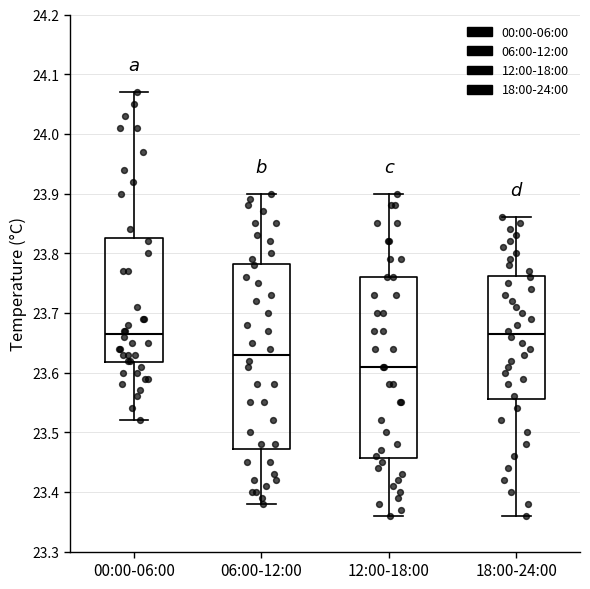

Which box has the lowest median line?

12:00-18:00